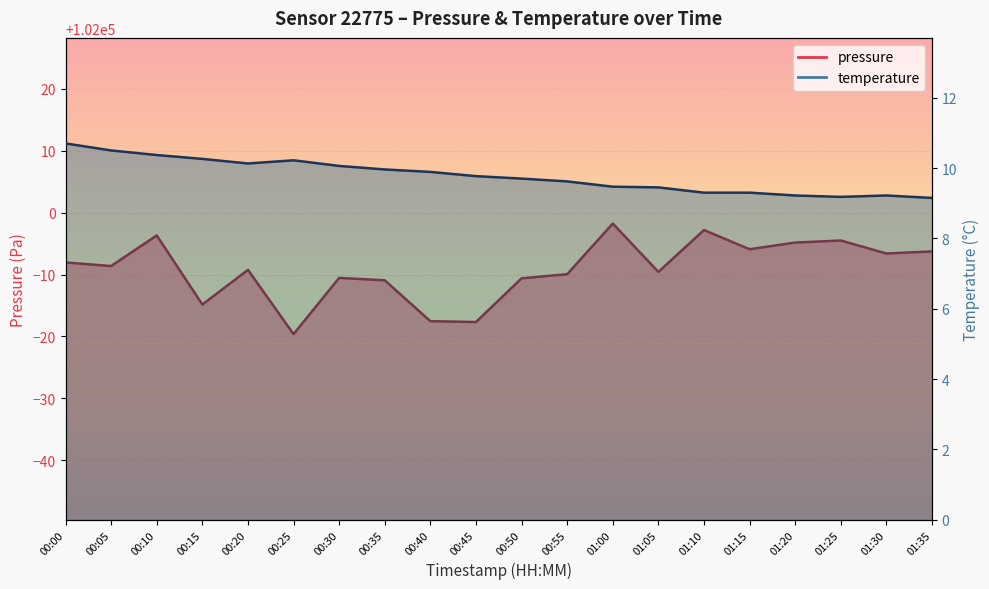

How many interior local peaks does the pressure series have?

6